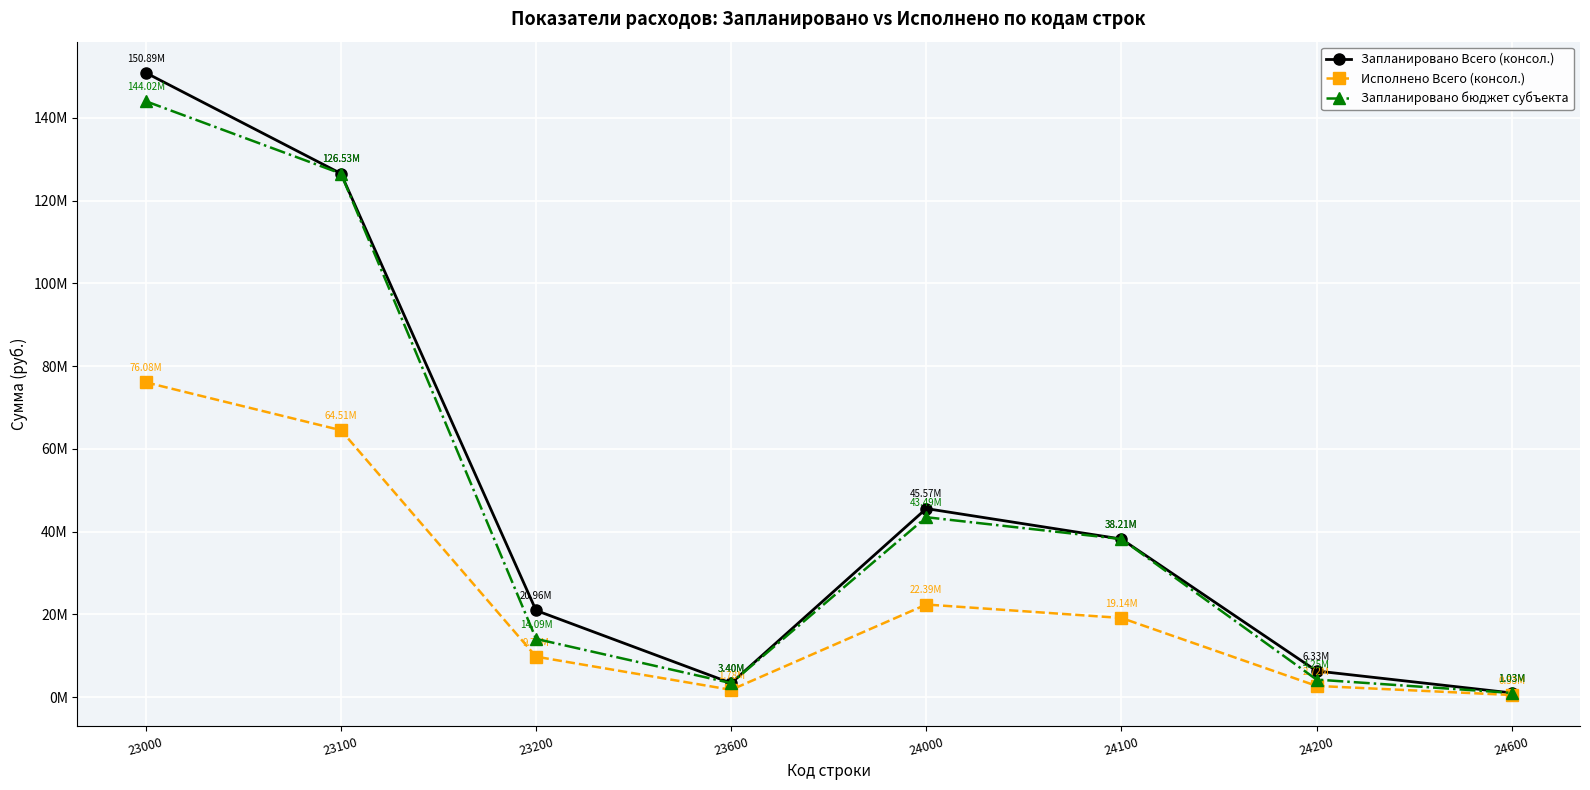

Which series has the largest total across all categories?

Запланировано Всего (консол.)